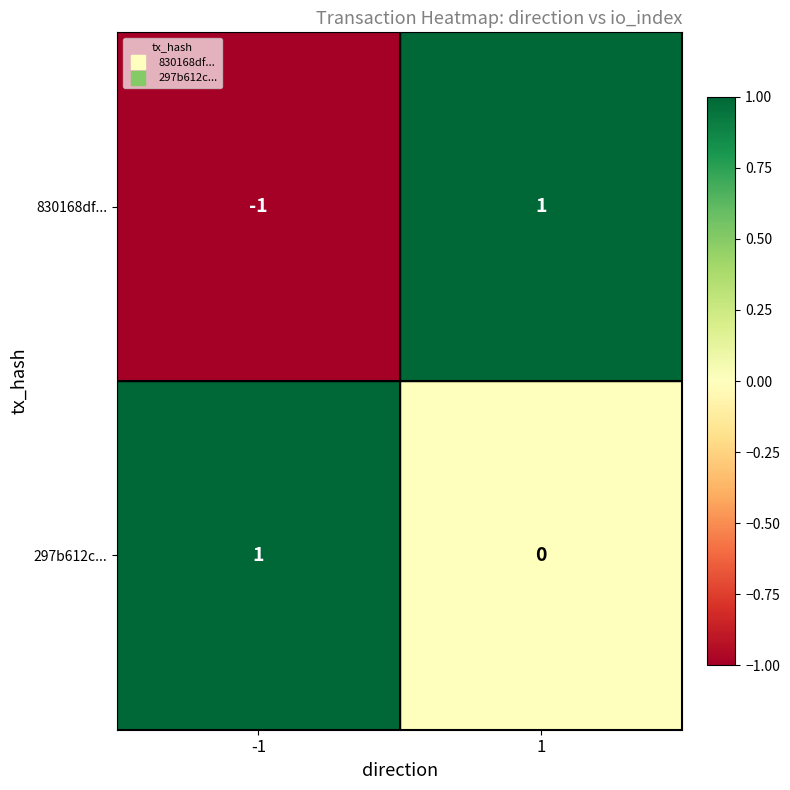

Which series has the widest spread of values?

830168df...